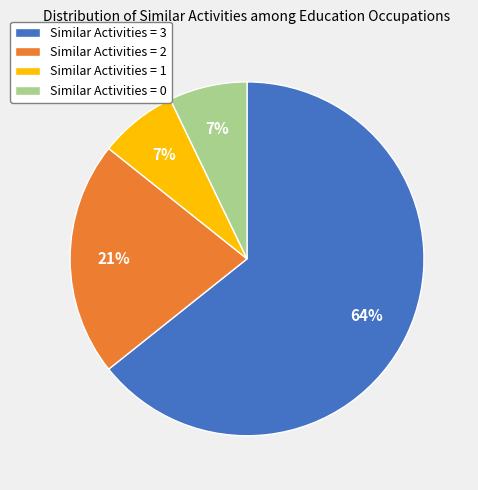

Is there any slice that represents more than half of the pie?

Yes